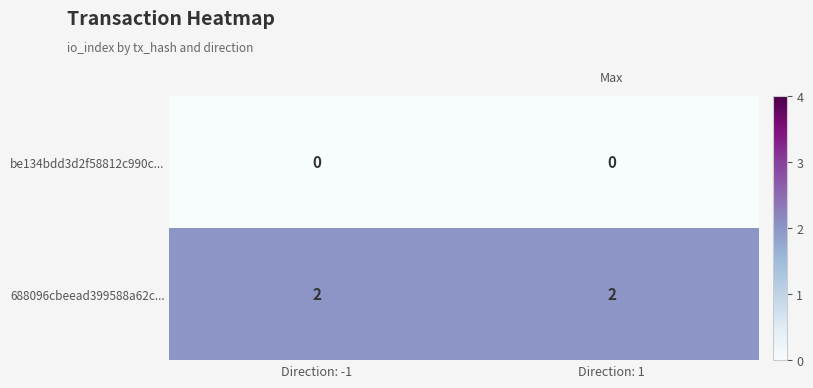

Rank the series at Direction: -1 from highest to lowest value.

688096cbeead399588a62c..., be134bdd3d2f58812c990c...